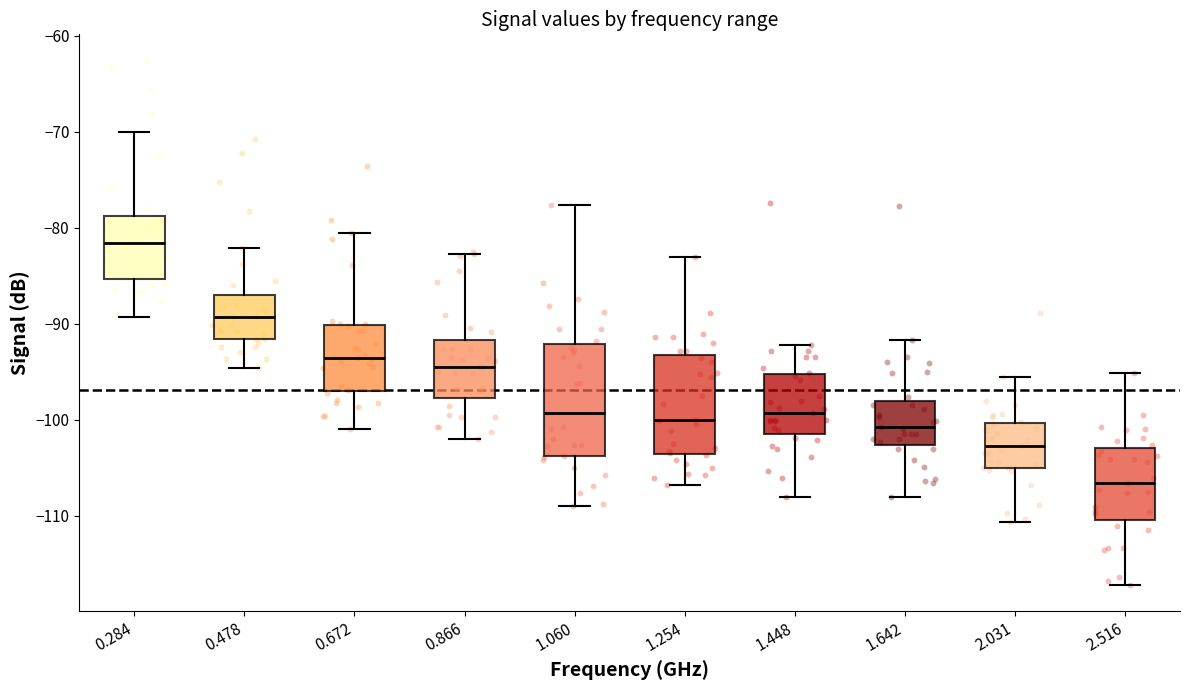

Comparing the boxes themselves (not the whiskers), which one is the tallest?

1.060